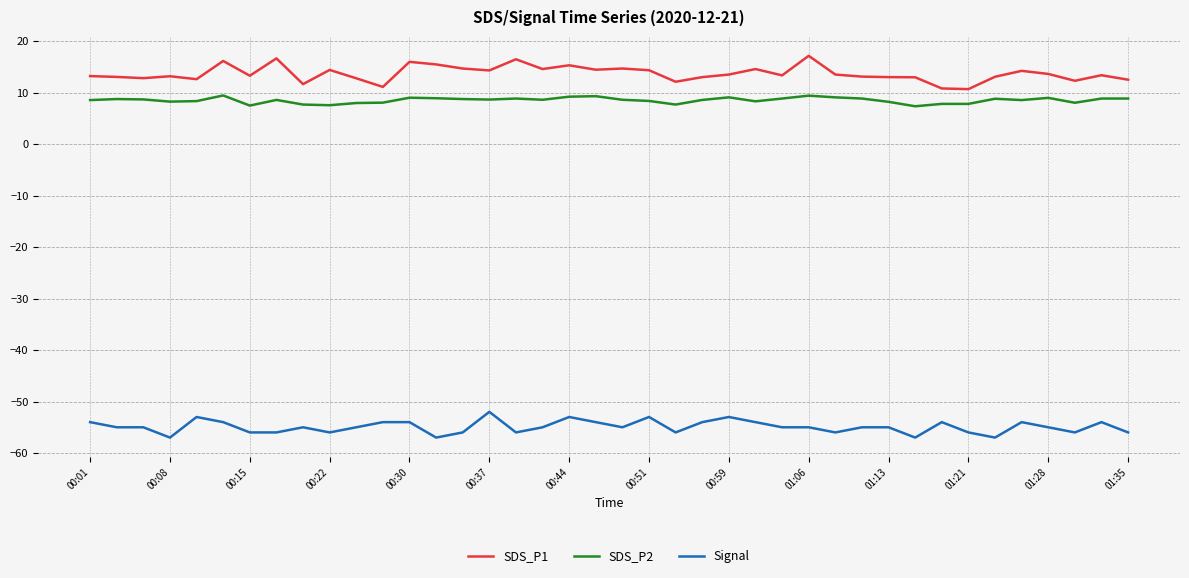

Which series has the largest total across all categories?

SDS_P1